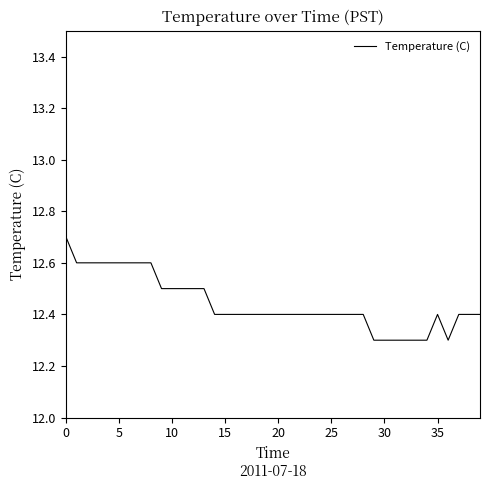

What is the smallest value displayed?

12.3